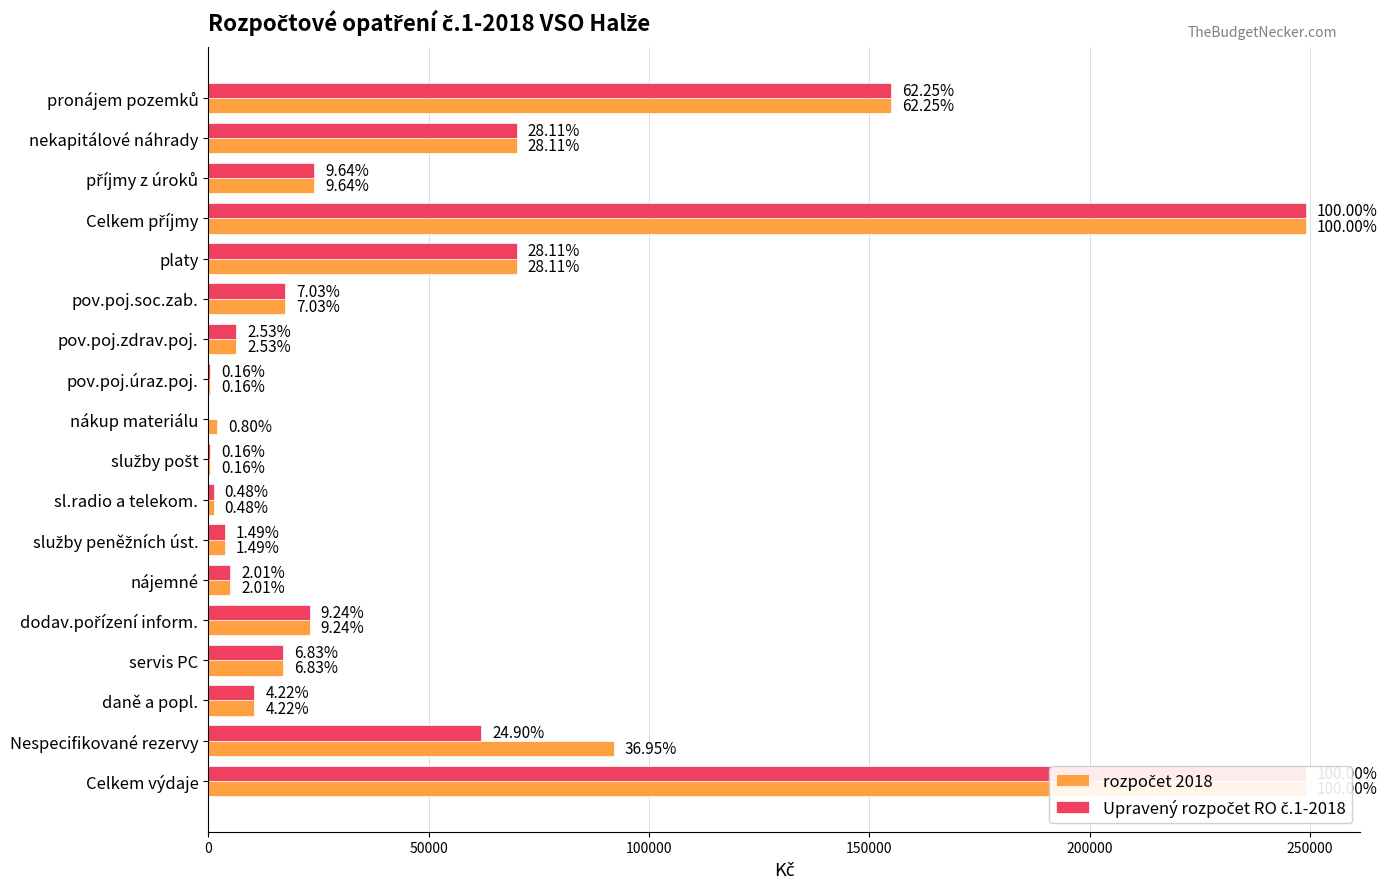

Which category has the lowest value across all series?

nákup materiálu